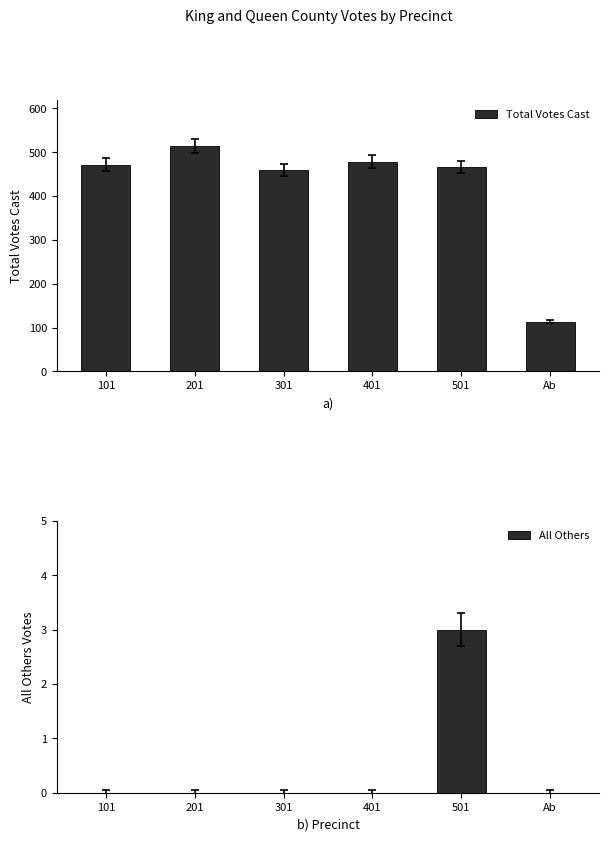

At which category does the chart reach its peak across all series?

201